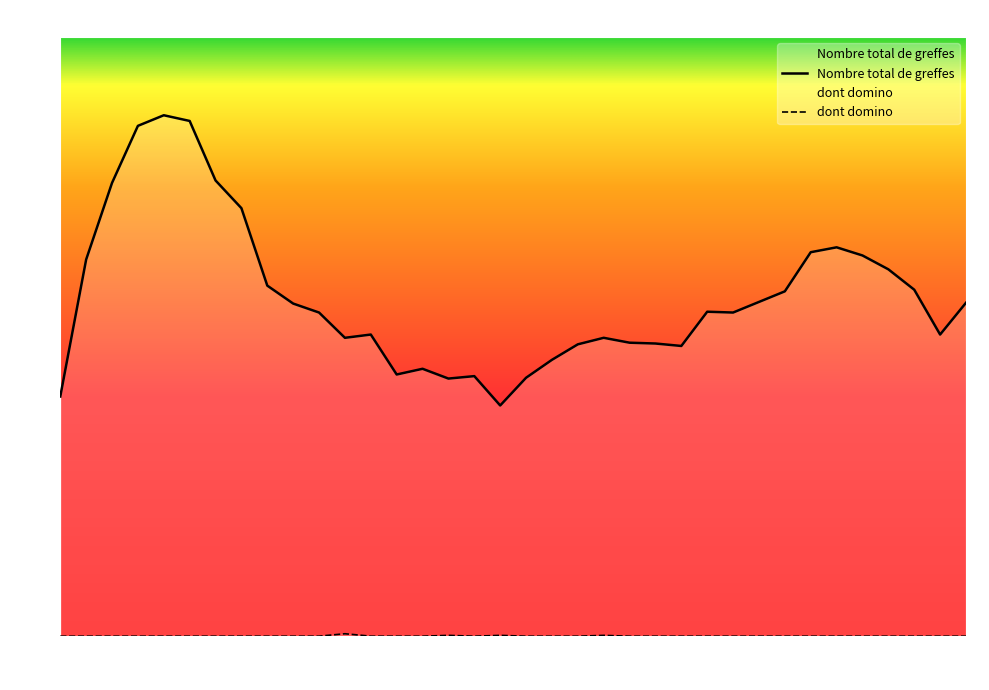

Rank the series by their average value, from lowest to highest.

dont domino, Nombre total de greffes